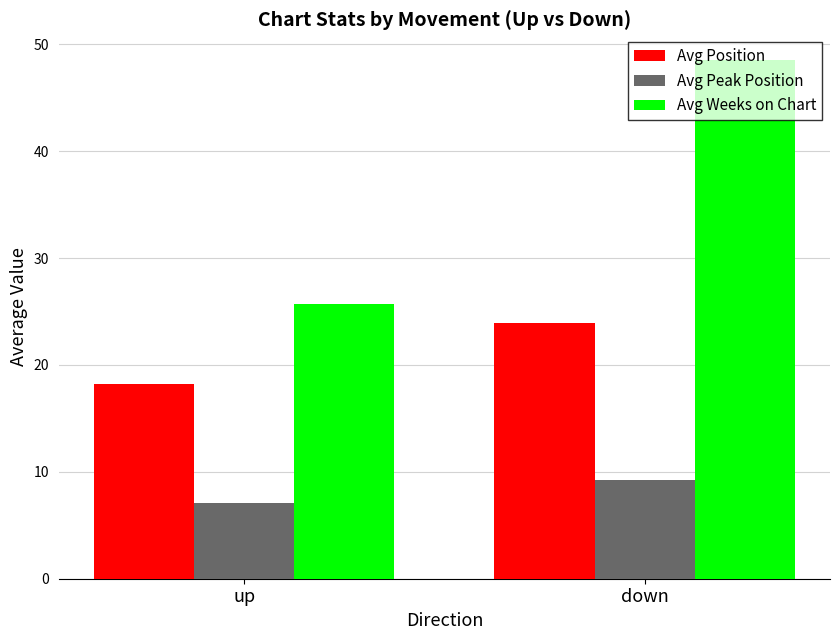

What is the label of the 1st bar from the right?

down